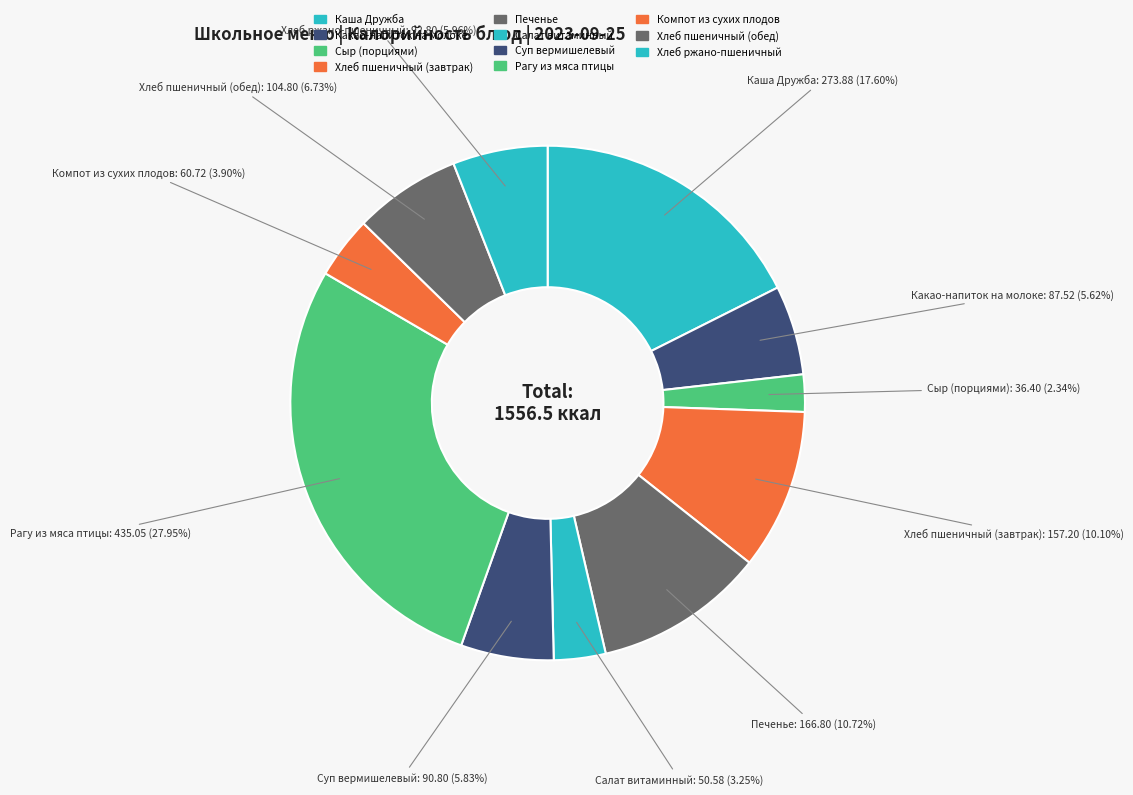

To the nearest percent, what is the difference between the Хлеб пшеничный (обед) and Рагу из мяса птицы slice percentages?

21%